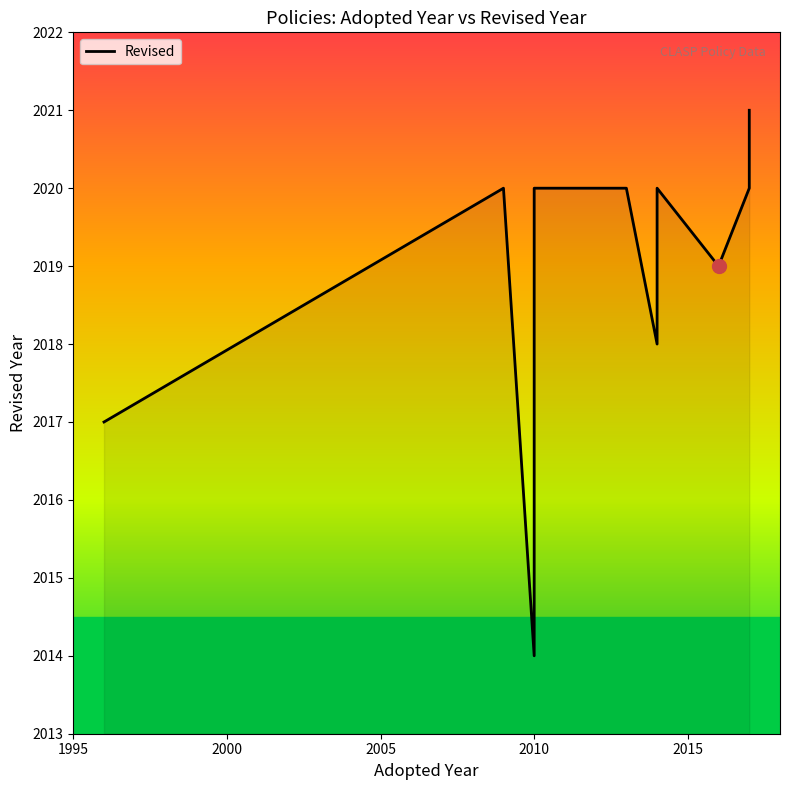

Reading left to right, what are all the values shown in this chart?

2017	2017	2020	2014	2020	2020	2020	2018	2019	2020	2019	2020	2021